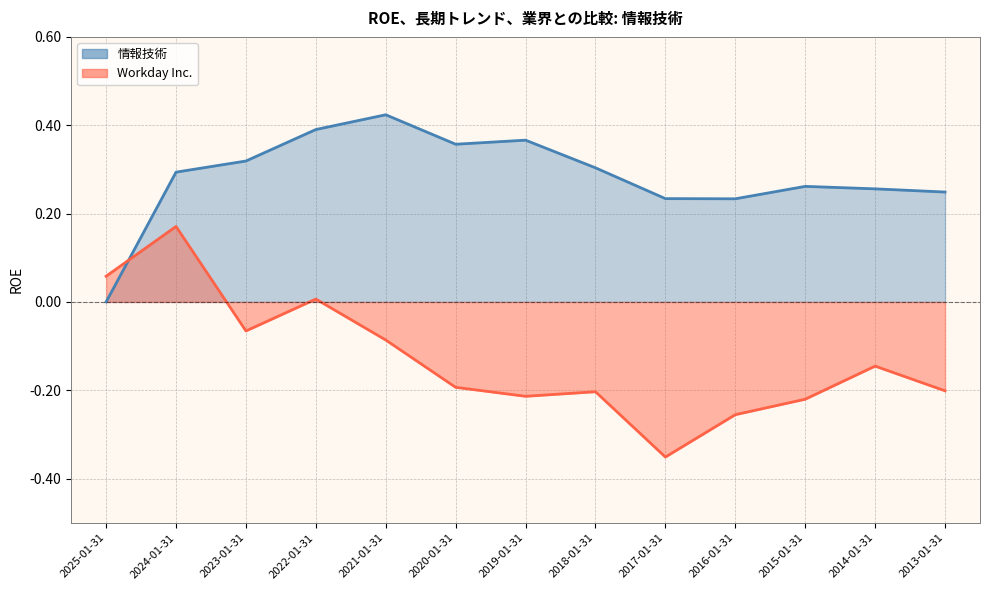

Reading left to right, list all the values displayed in this chart.

Workday Inc.: 0.1	0.2	-0.1	0.0	-0.1	-0.2	-0.2	-0.2	-0.4	-0.3	-0.2	-0.1	-0.2
情報技術: 0.0	0.3	0.3	0.4	0.4	0.4	0.4	0.3	0.2	0.2	0.3	0.3	0.2